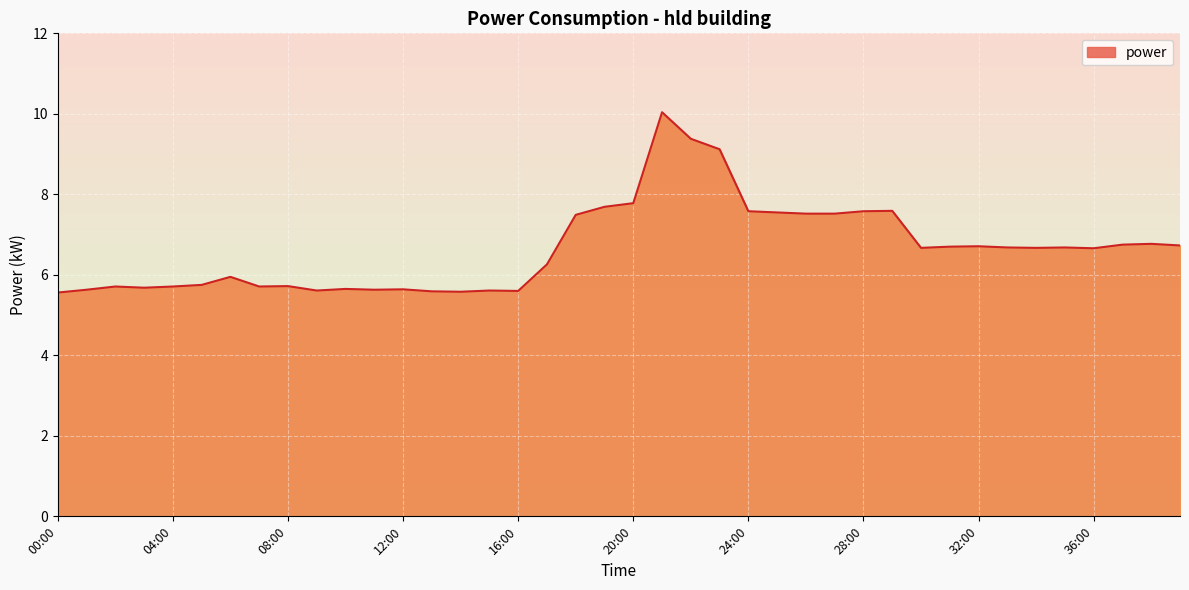

What is the greatest value displayed?

10.0